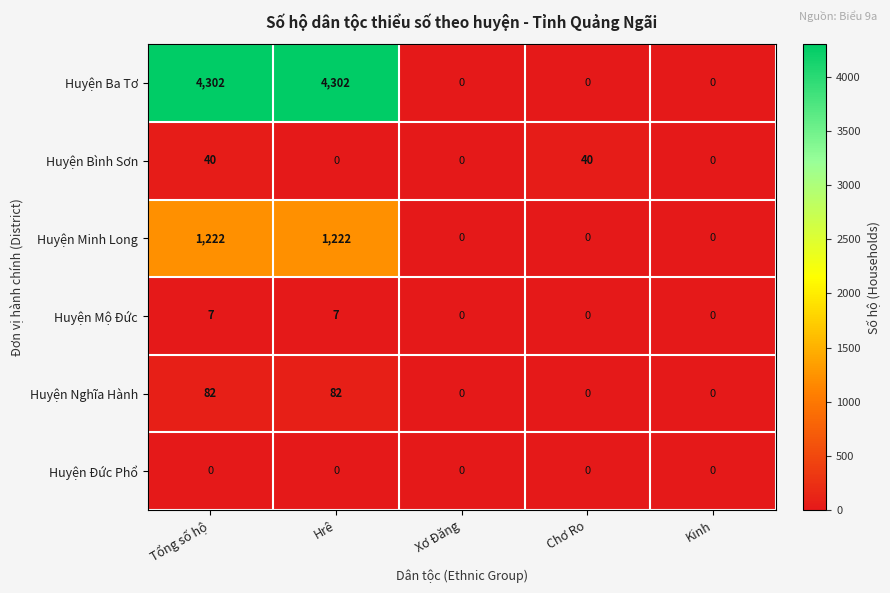

Which series has the largest range (max minus min)?

Huyện Ba Tơ